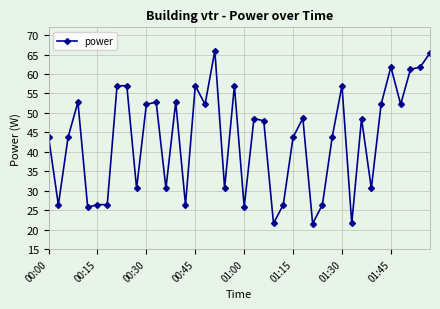

What is the greatest value displayed?

66.0